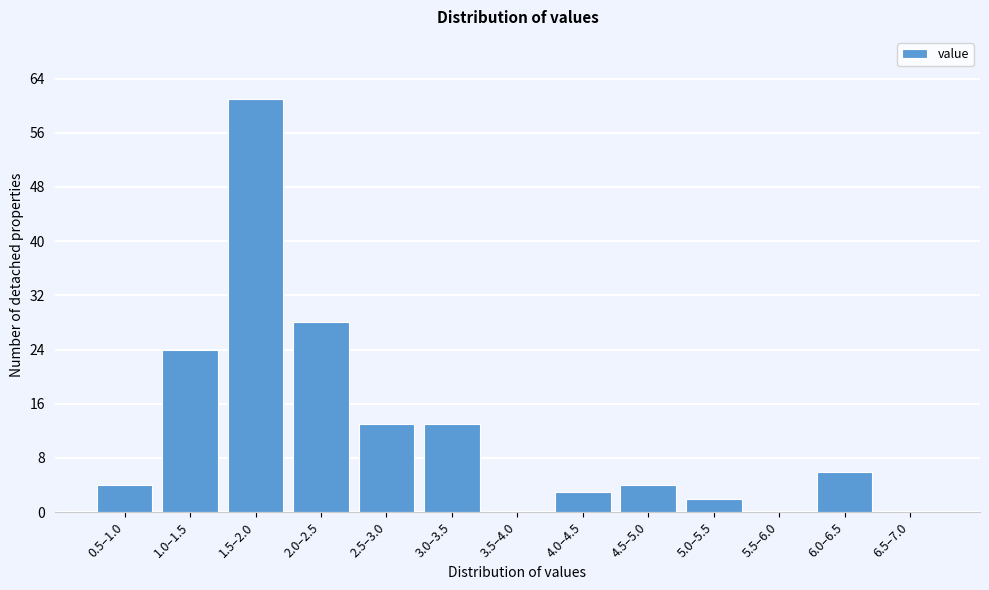

Reading left to right, extract all data points from this chart.

0.5–1.0=4	1.0–1.5=24	1.5–2.0=61	2.0–2.5=28	2.5–3.0=13	3.0–3.5=13	3.5–4.0=0	4.0–4.5=3	4.5–5.0=4	5.0–5.5=2	5.5–6.0=0	6.0–6.5=6	6.5–7.0=0